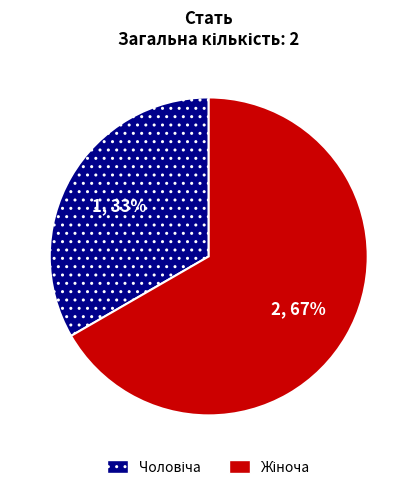

Count the number of slices in the pie.

2